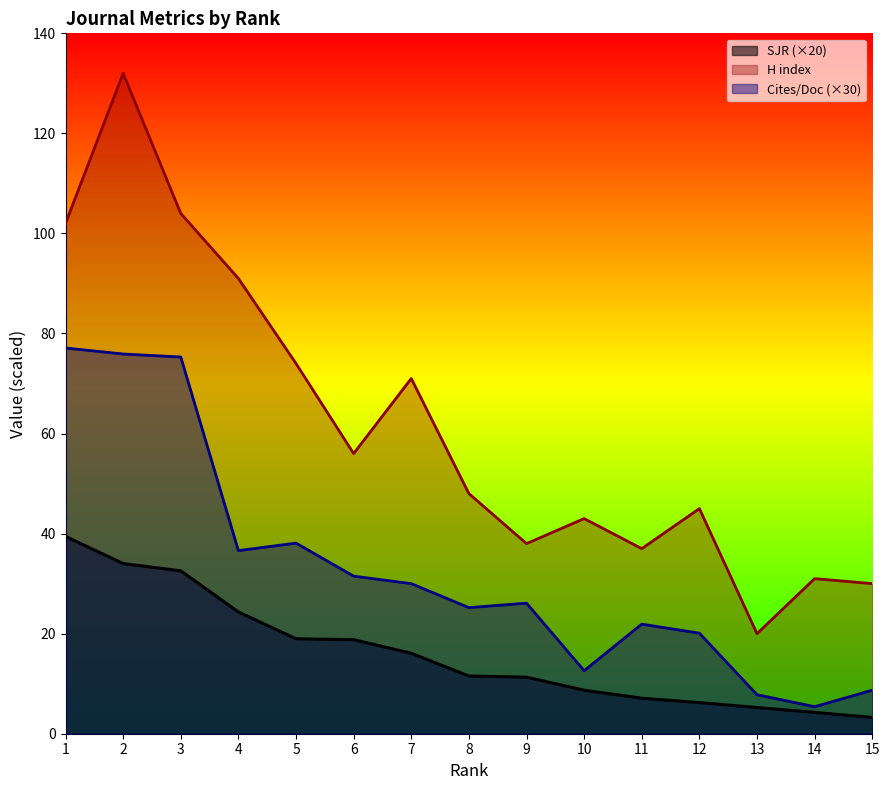

How many interior local peaks does the H index series have?

5